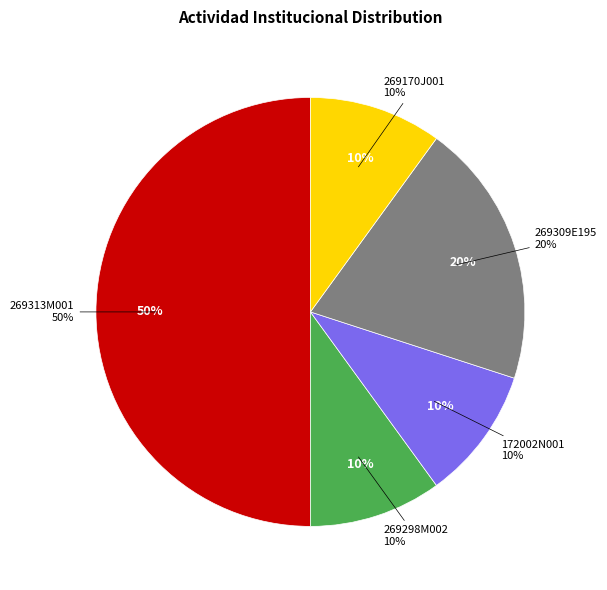

The 269170J001 slice represents 10% of the pie. True or false?

True